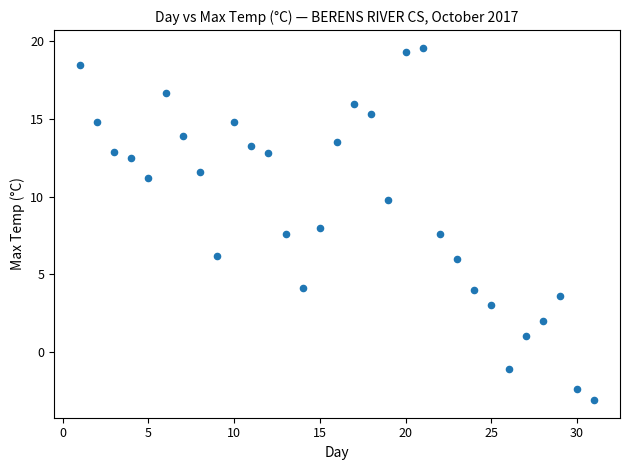

What is the range of X values (max minus min)?

30.0